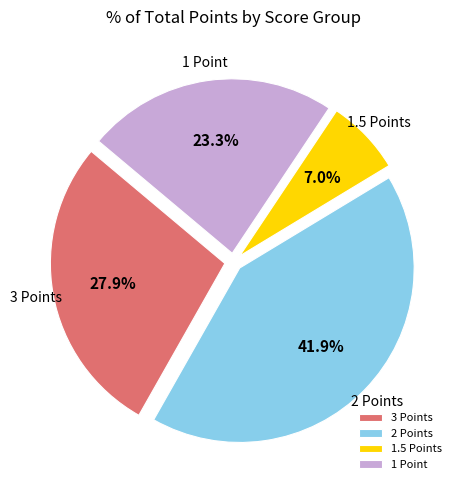

Which category has the smallest portion of the pie?

1.5 Points